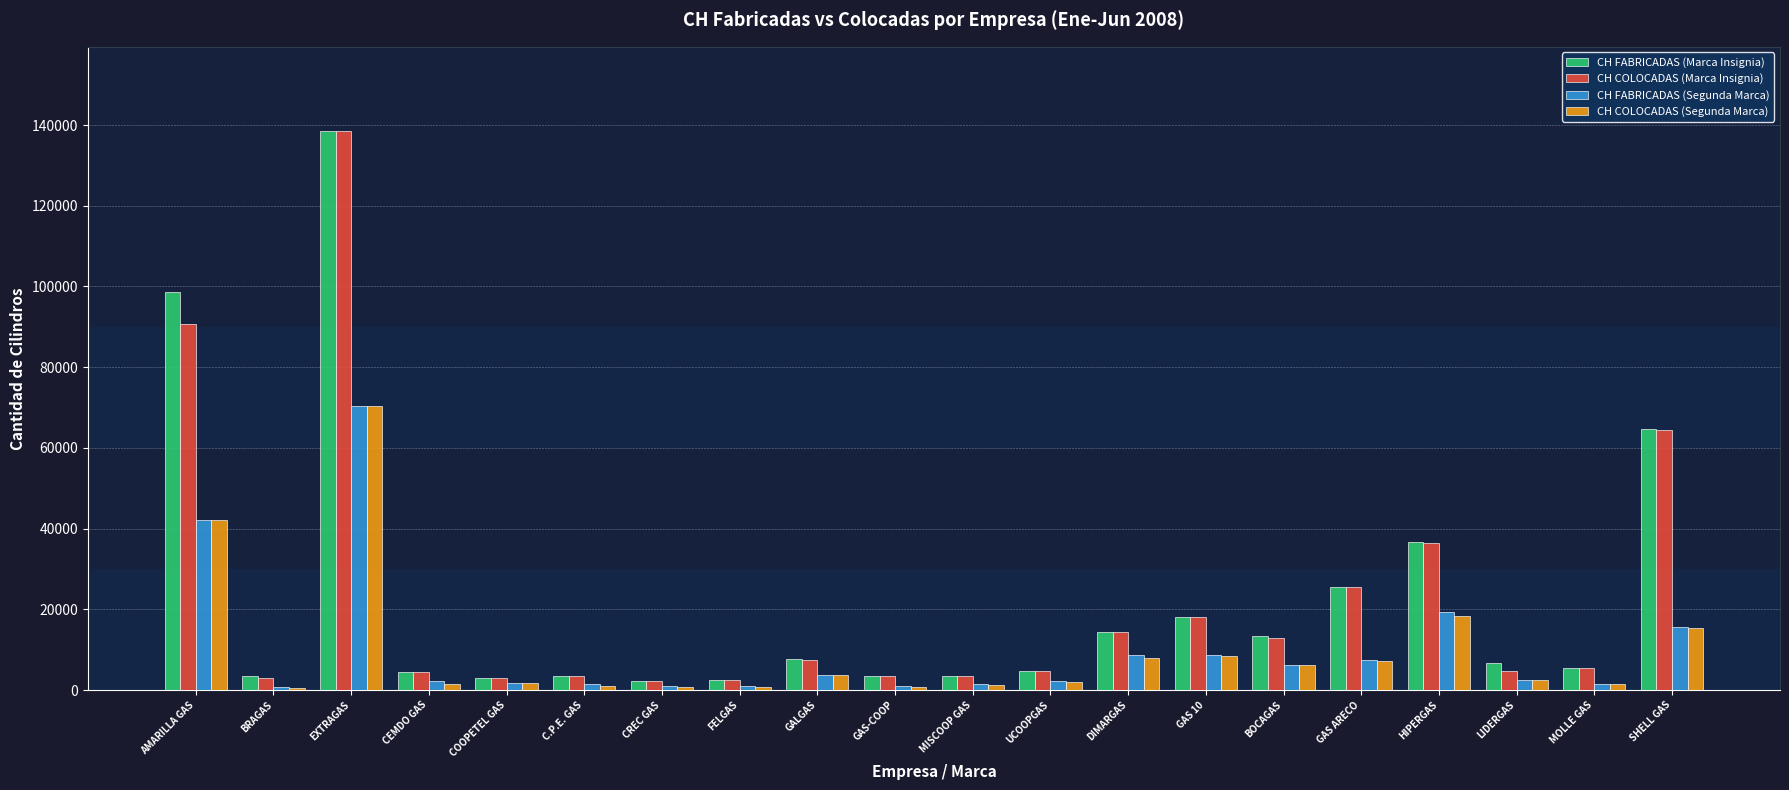

Where is CH COLOCADAS (Segunda Marca) nearest to the value 35431?

AMARILLA GAS